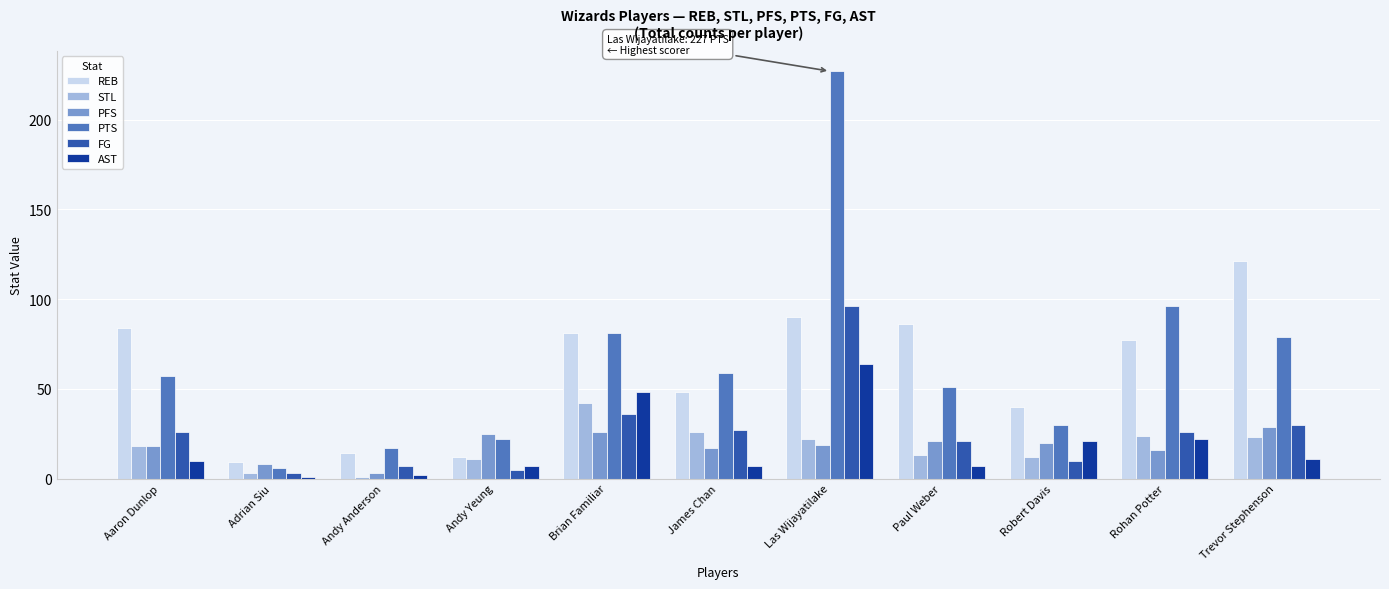

Which series has the largest total across all categories?

PTS